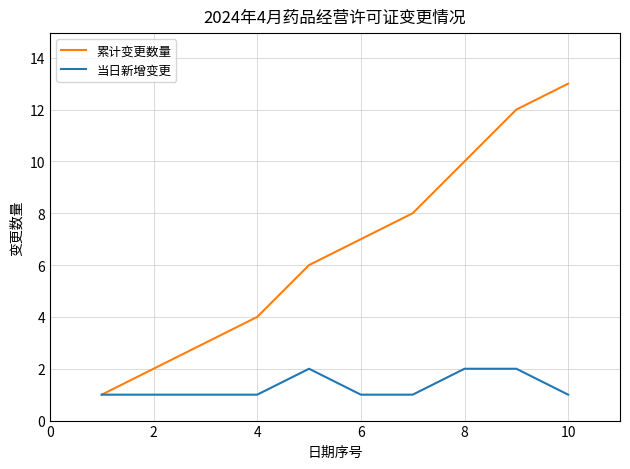

Which series has the largest total across all categories?

累计变更数量